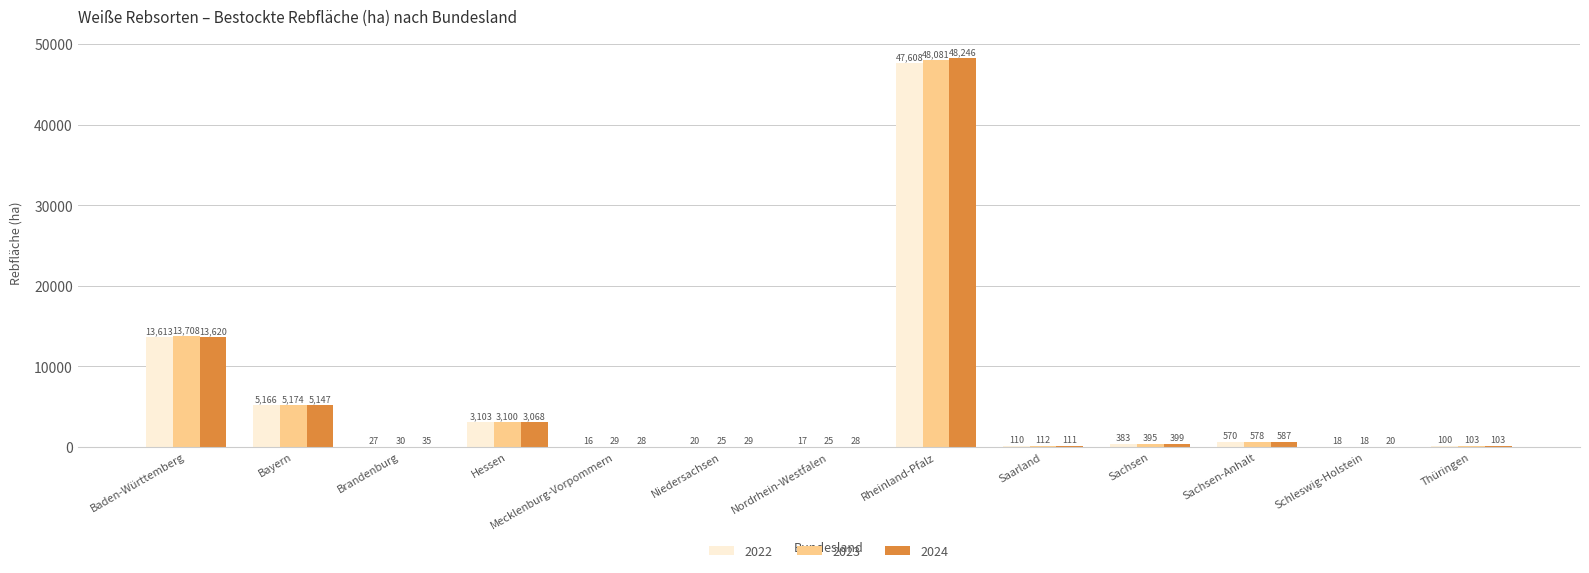

What is the total value across all series at Nordrhein-Westfalen?

70